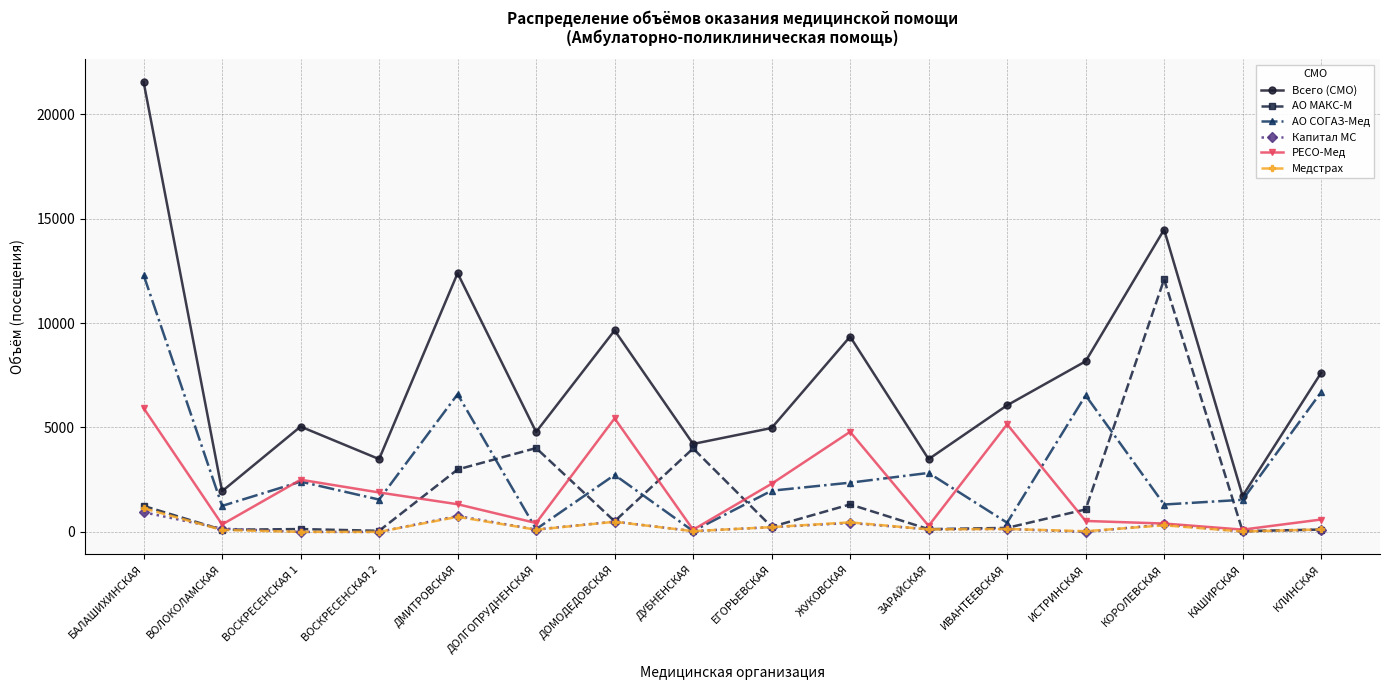

What is the sum of the Всего (СМО) values at ЖУКОВСКАЯ and БАЛАШИХИНСКАЯ?

30895